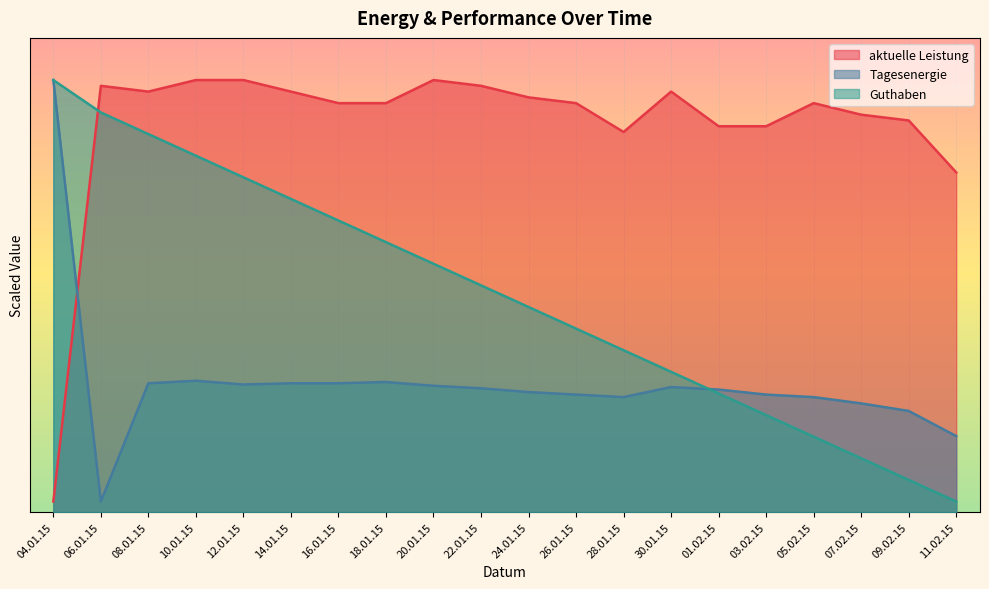

Rank the series at 14.01.15 from lowest to highest value.

Tagesenergie, Guthaben, aktuelle Leistung